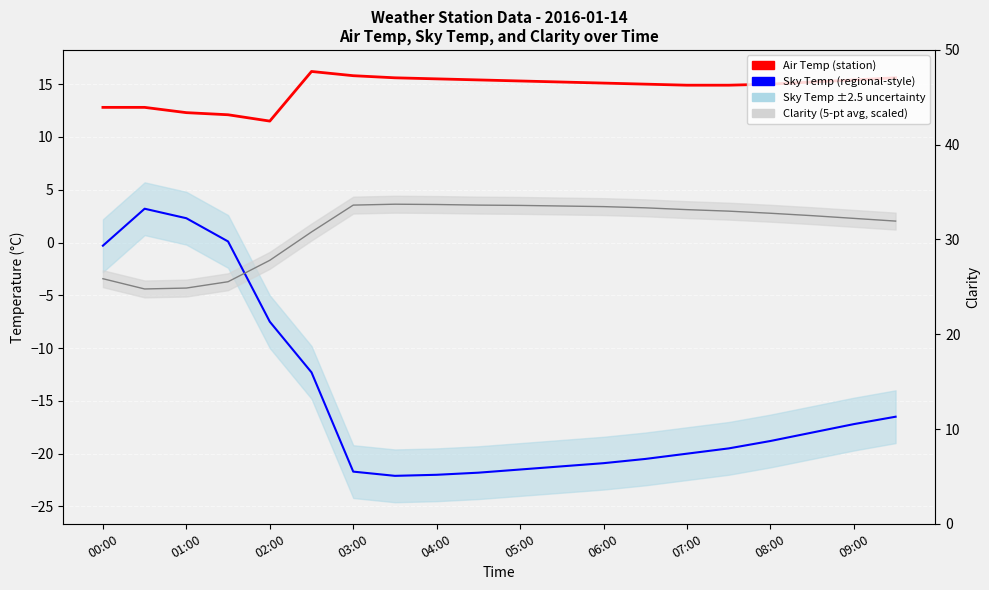

At how many categories does at least one series exceed 2?

20